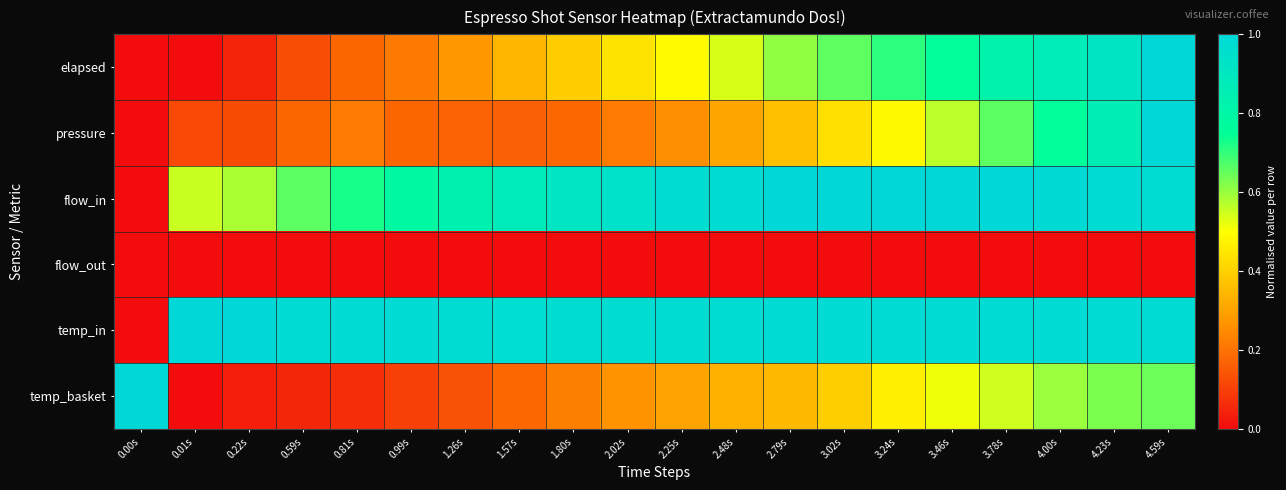

Between 0.81s and 2.25s, which is larger?

2.25s